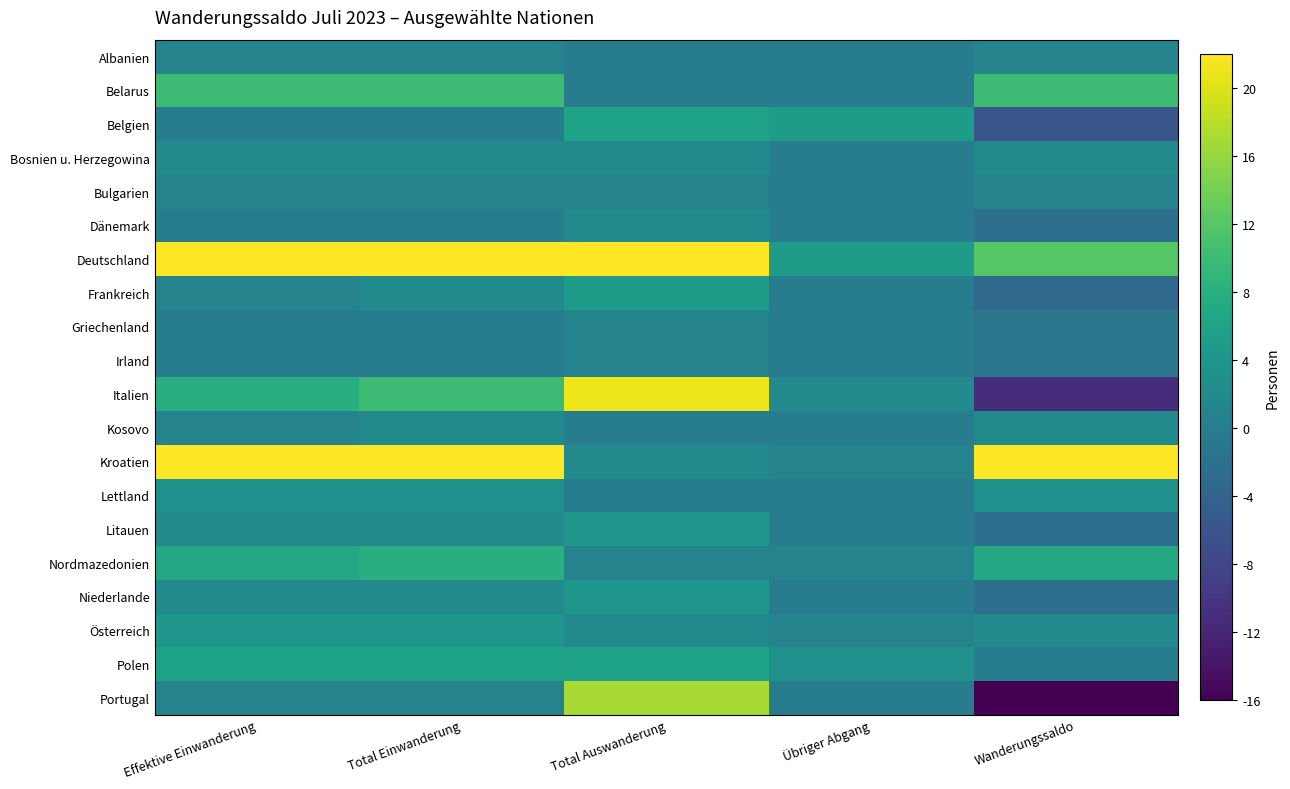

At how many categories does at least one series exceed 16?

4